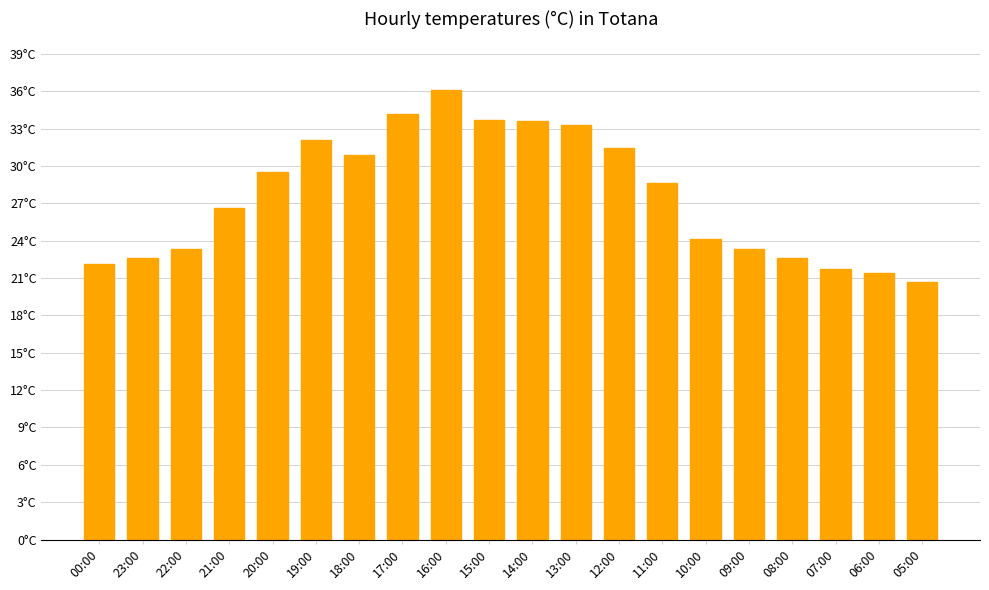

Are the bars horizontal?

No